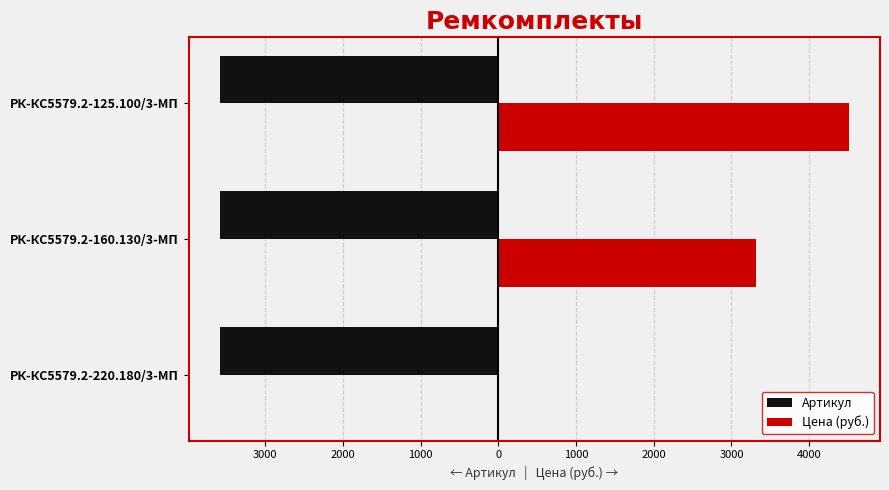

What are all the series names shown in the legend?

Артикул, Цена (руб.)